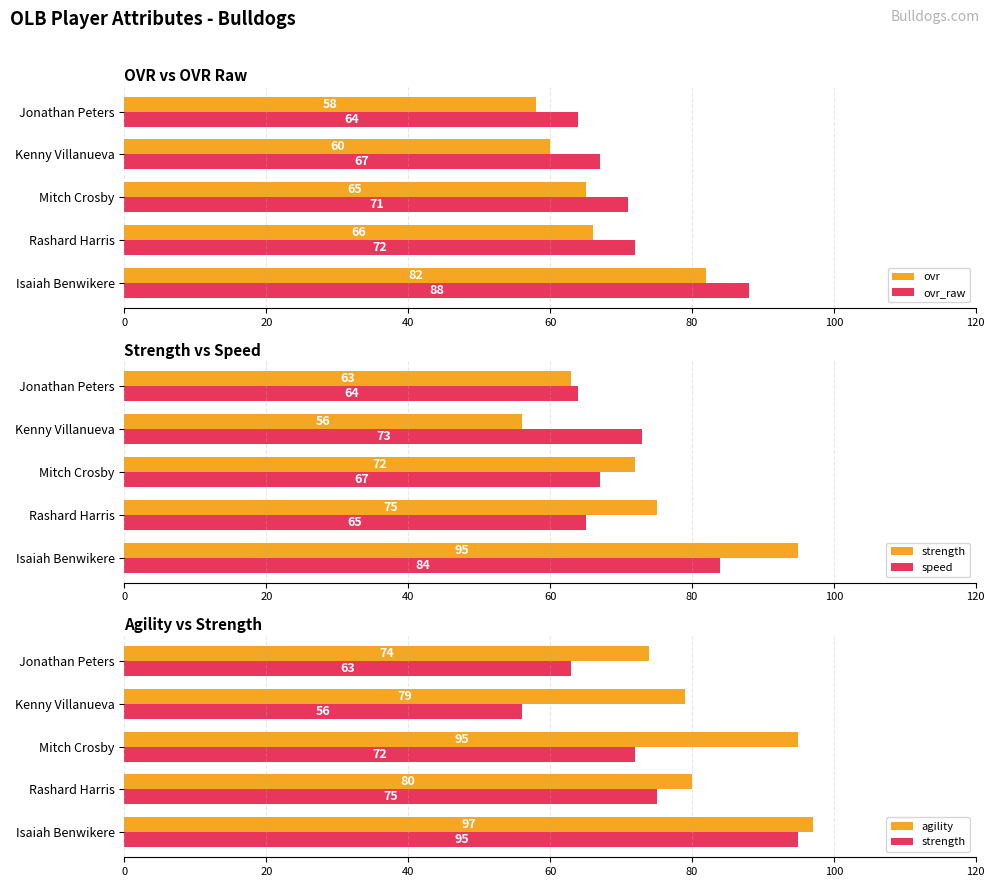

Where is ovr nearest to the value 70?

Rashard Harris